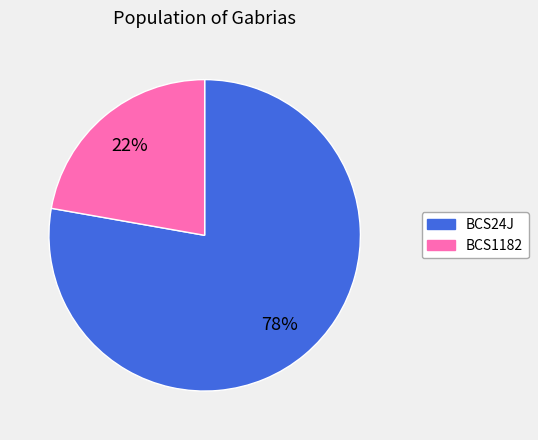

Which category has the smallest portion of the pie?

BCS1182